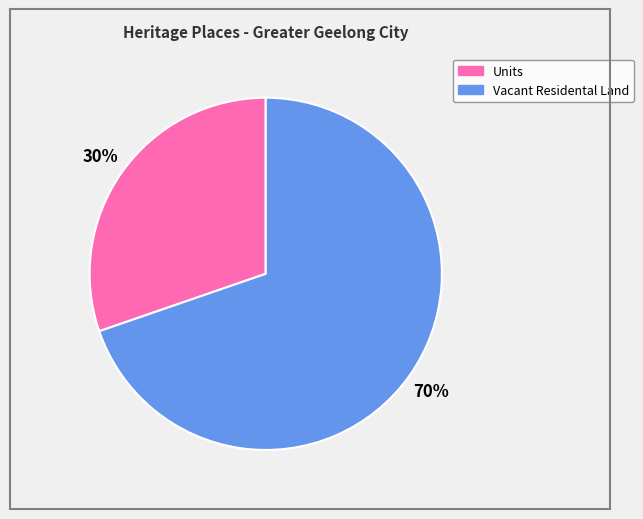

Is it true that Vacant Residental Land is 70% of the pie?

True